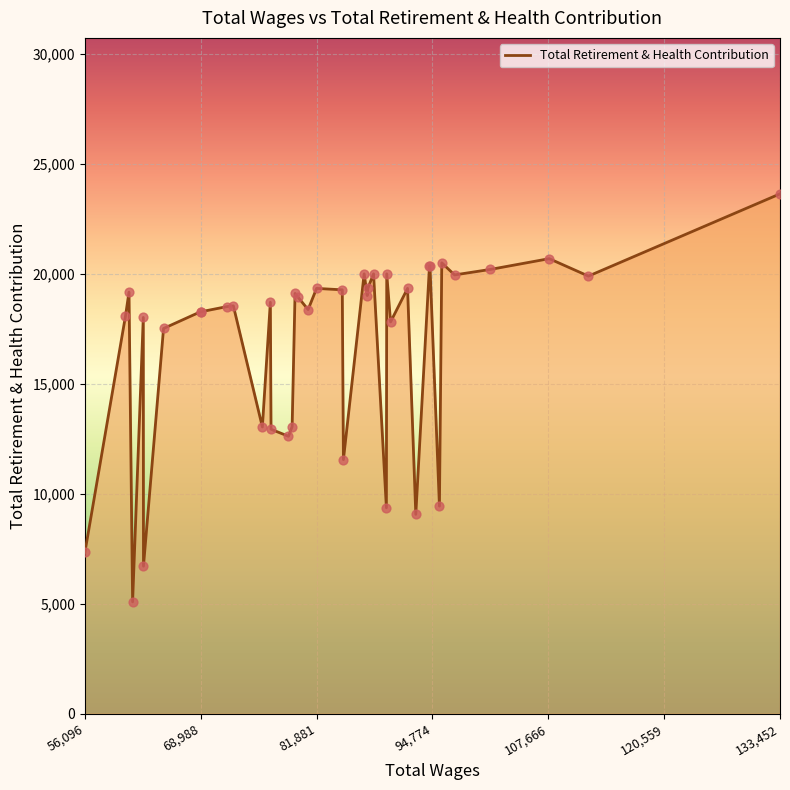

What is the greatest value displayed?

23632